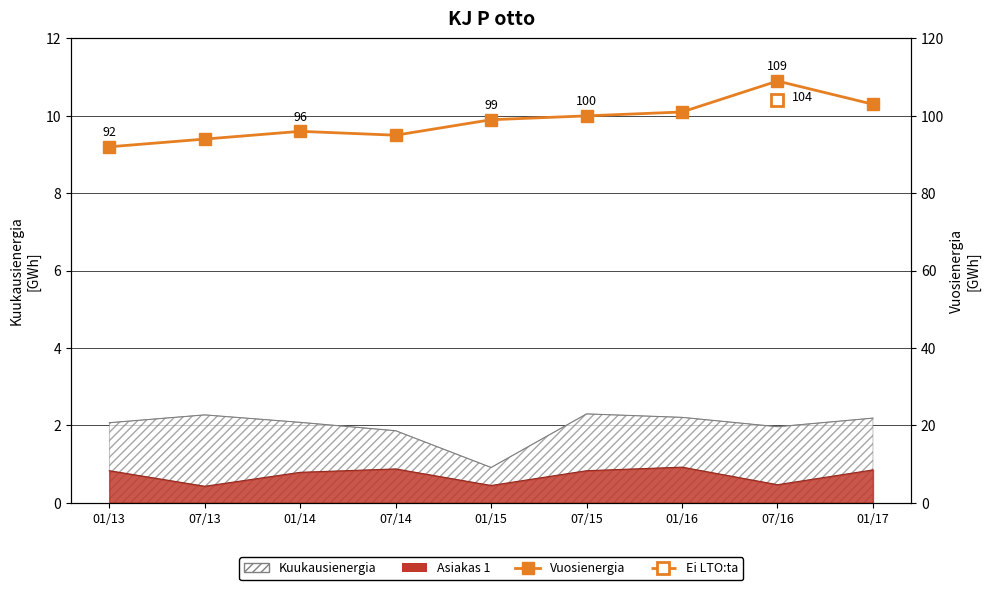

Reading right to left, extract all data points from this chart.

01/17=103	07/16=109	01/16=101	07/15=100	01/15=99	07/14=95	01/14=96	07/13=94	01/13=92